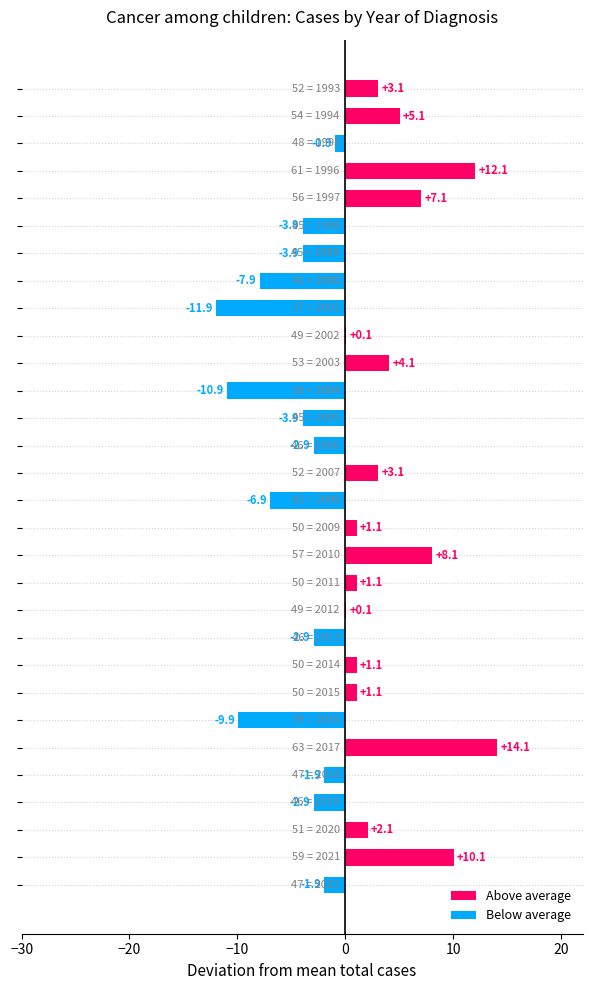

What is the maximum value shown in the chart?

14.1